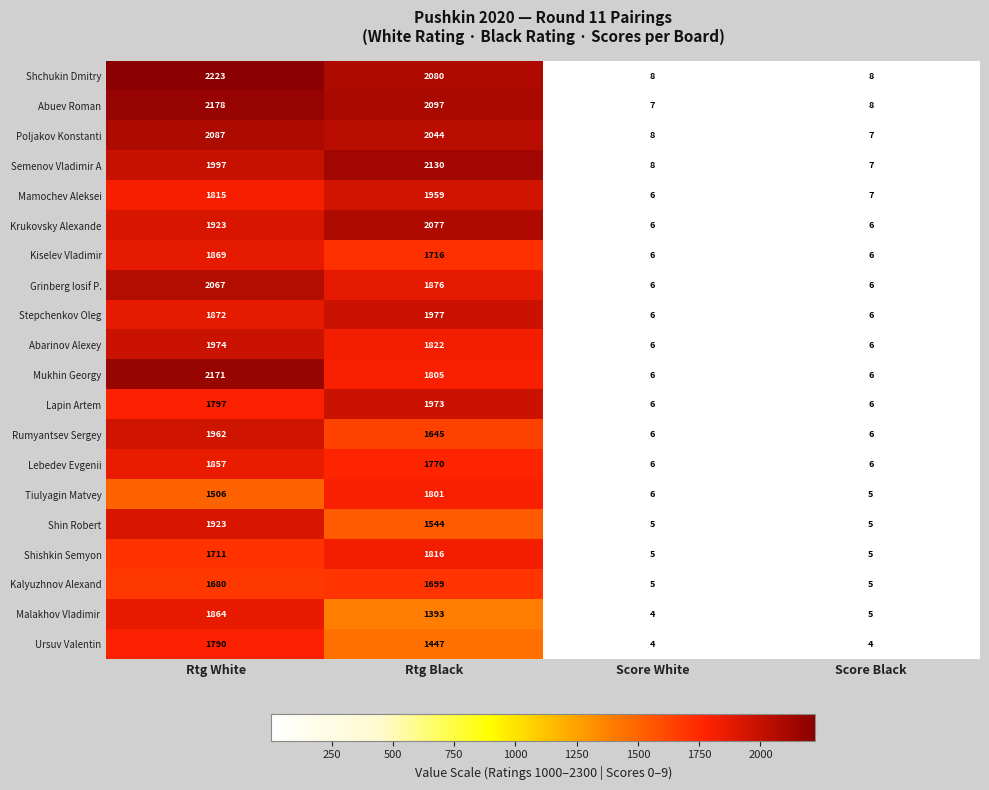

The value of Shin Robert at Rtg White is 1923. True or false?

True